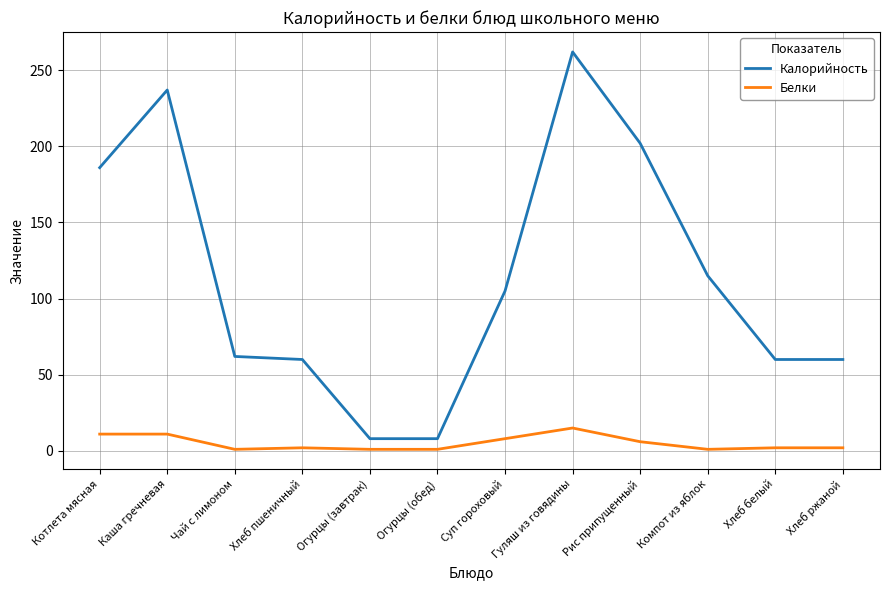

What is the total value across all series at Котлета мясная?

197